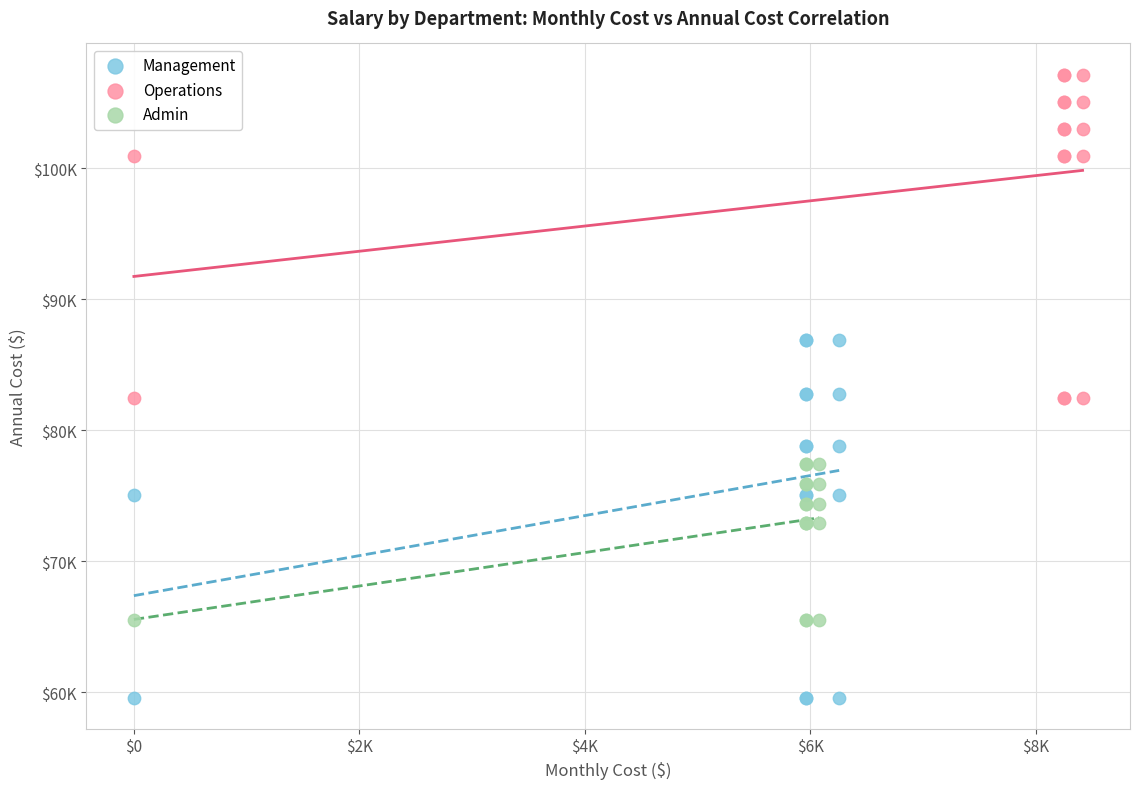

Which series reaches the maximum Y coordinate?

Operations